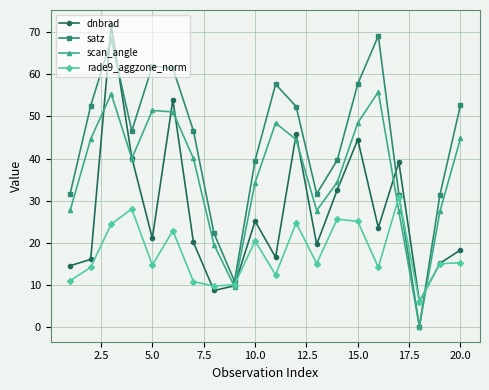

What is the value of the dnbrad point at the 16th from the left?

23.6